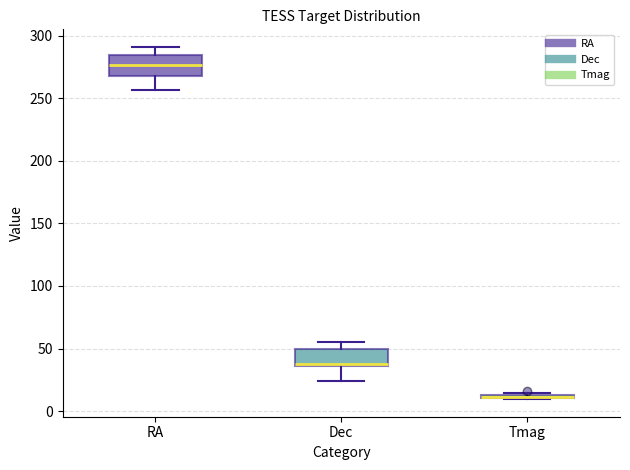

Where is the lower edge of the box for RA on the y-axis? The values are not printed on the chart, so give them approximately, as read against the axis.

270